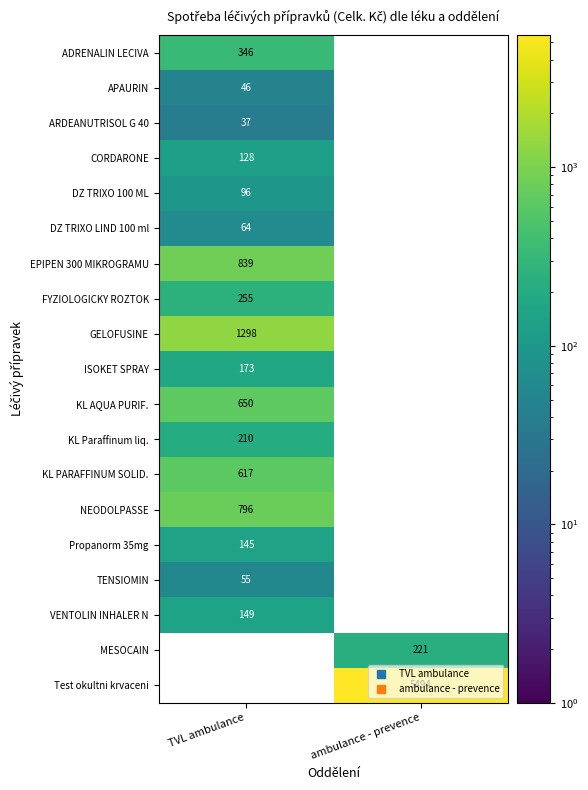

Count the number of categories in the chart.

2